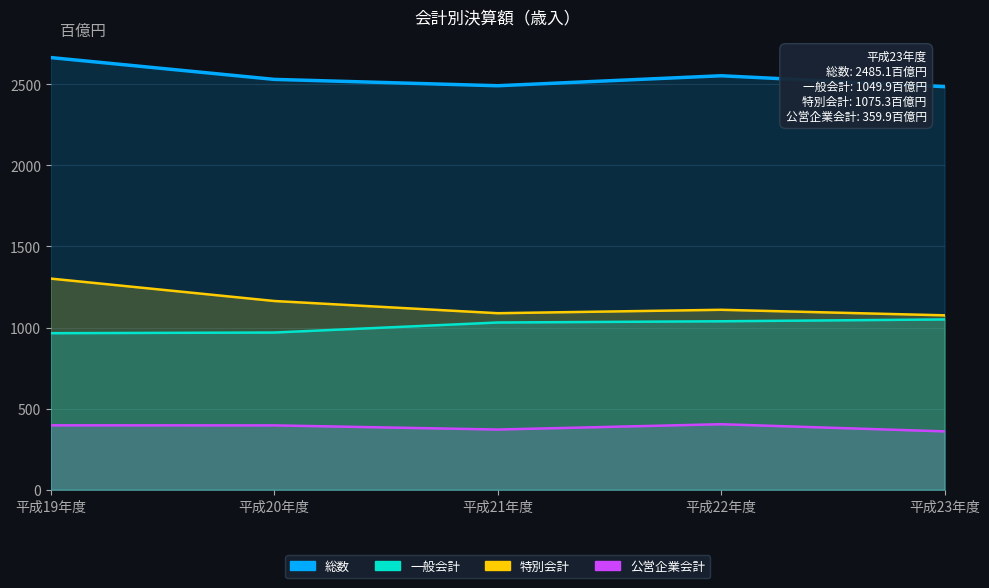

What is the difference between the second highest and minimum values in the 一般会計 series?

73.5